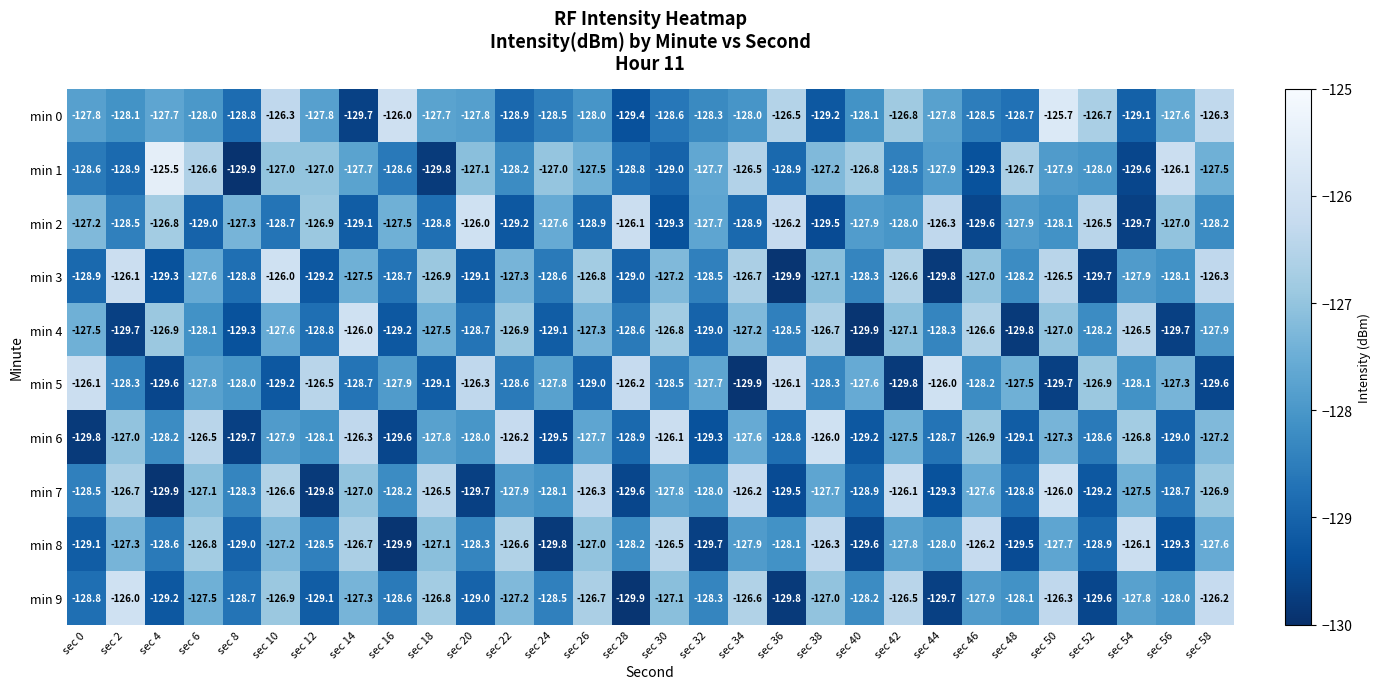

What is the difference between the highest and lowest values at sec 24?

2.8